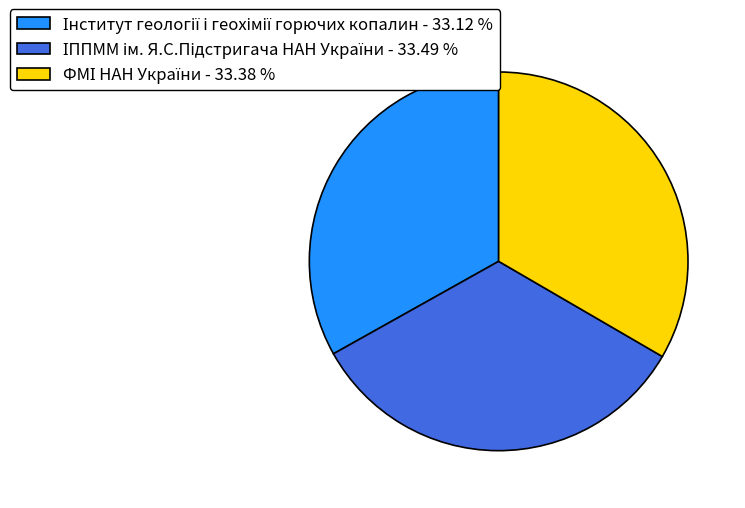

Is there any slice that represents more than half of the pie?

No